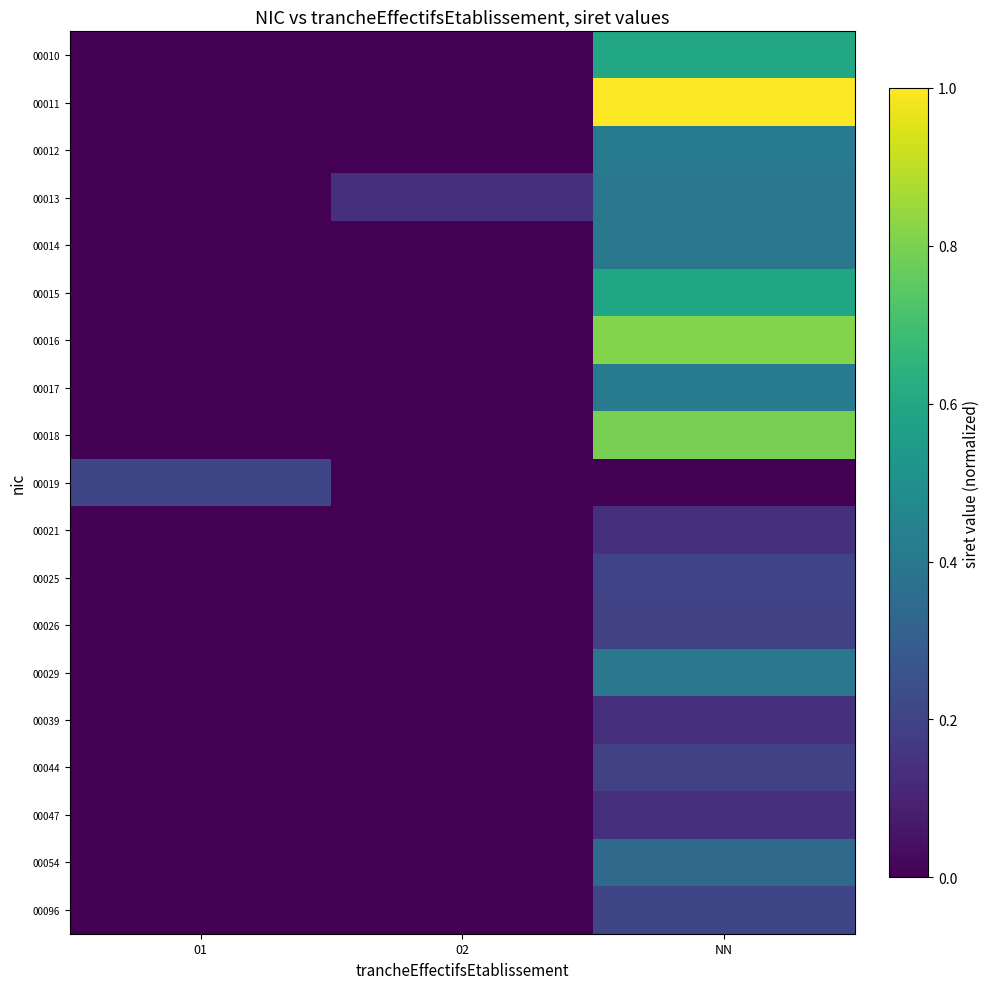

Between NN and 02, which is larger?

NN